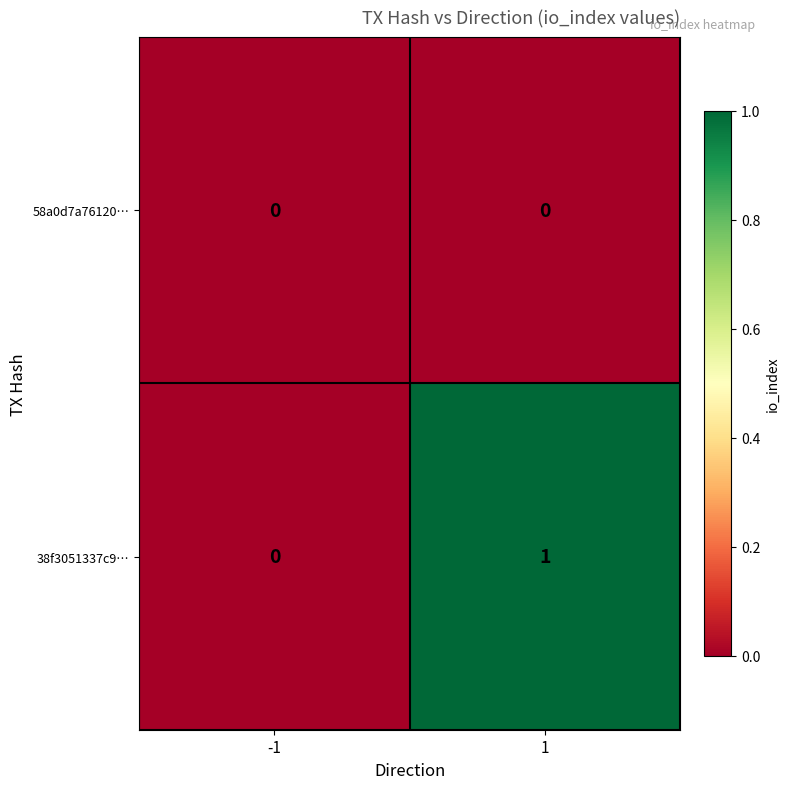

Which series has the largest total across all categories?

38f3051337c9…